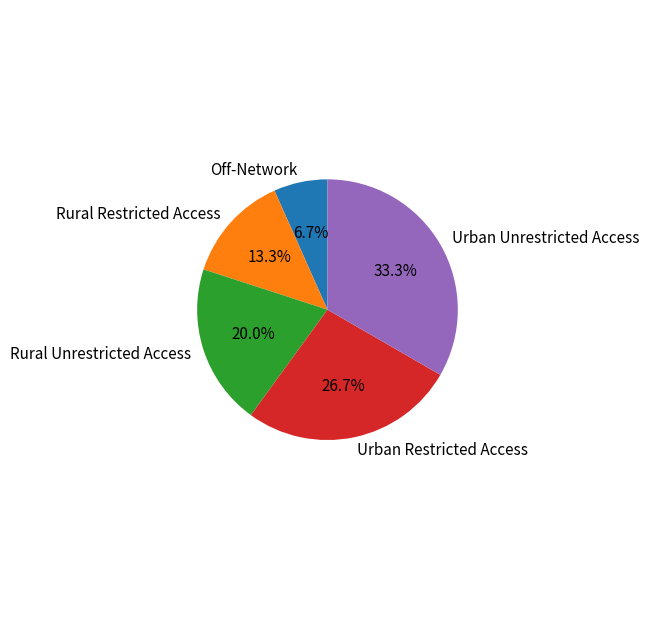

Is it true that Rural Restricted Access is 13% of the pie?

True